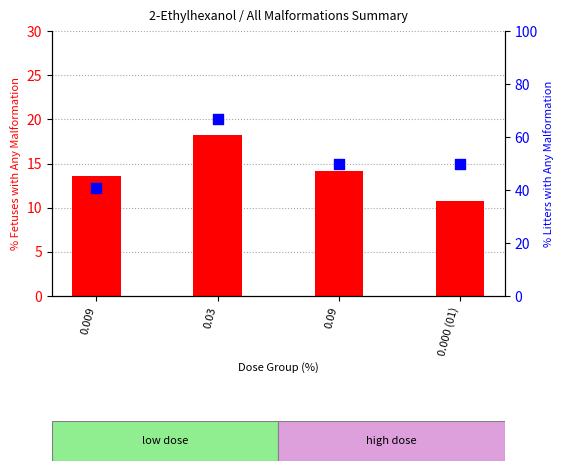

At how many categories does at least one series exceed 58?

1